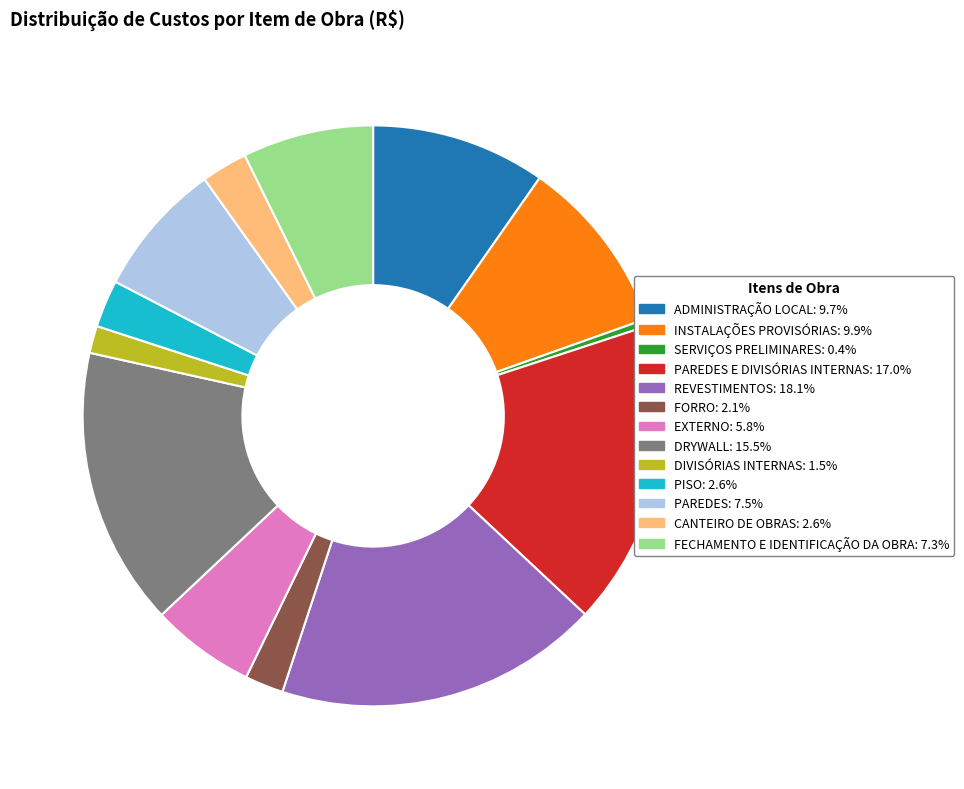

Is there any slice that represents more than half of the pie?

No